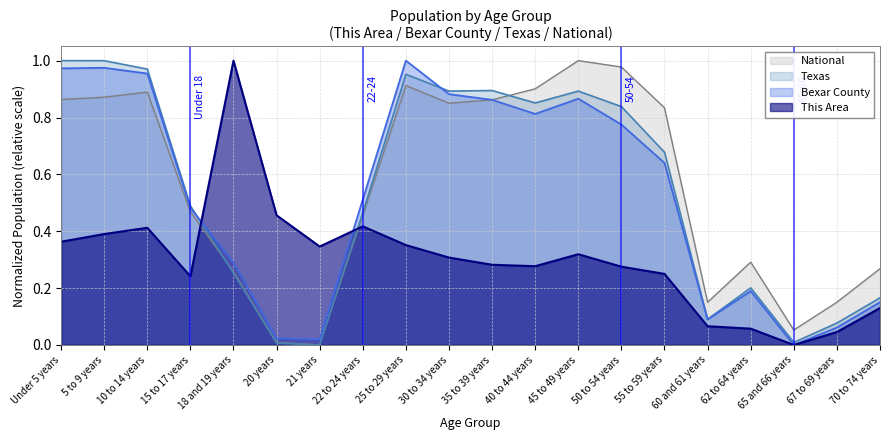

What is the label of the 11th point from the left?

35 to 39 years